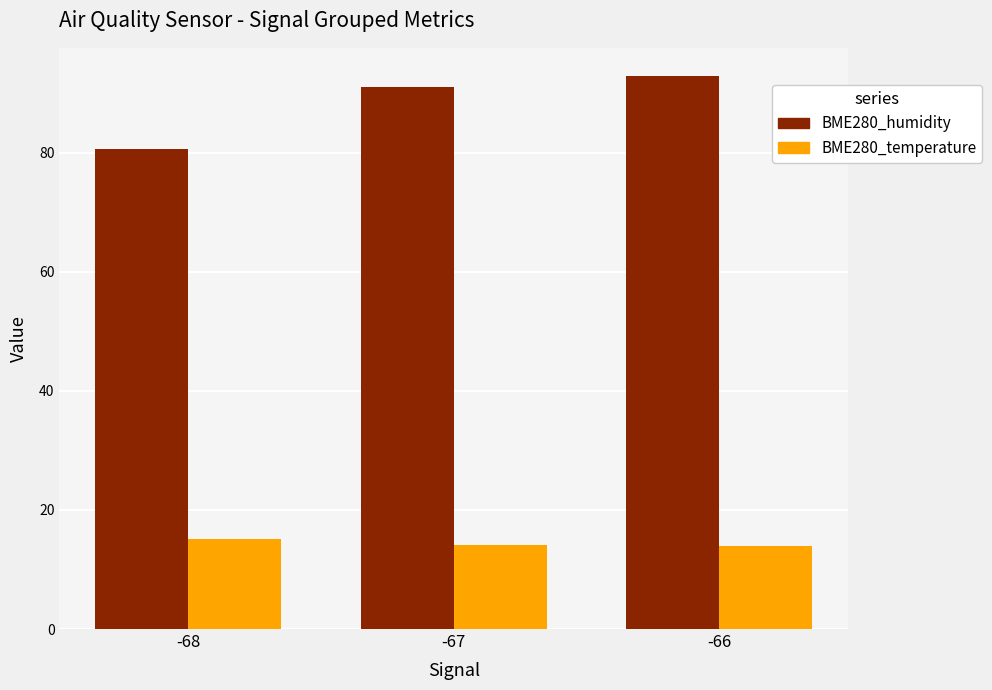

Is the value of BME280_humidity at -66 greater than the value of BME280_temperature at -66?

Yes